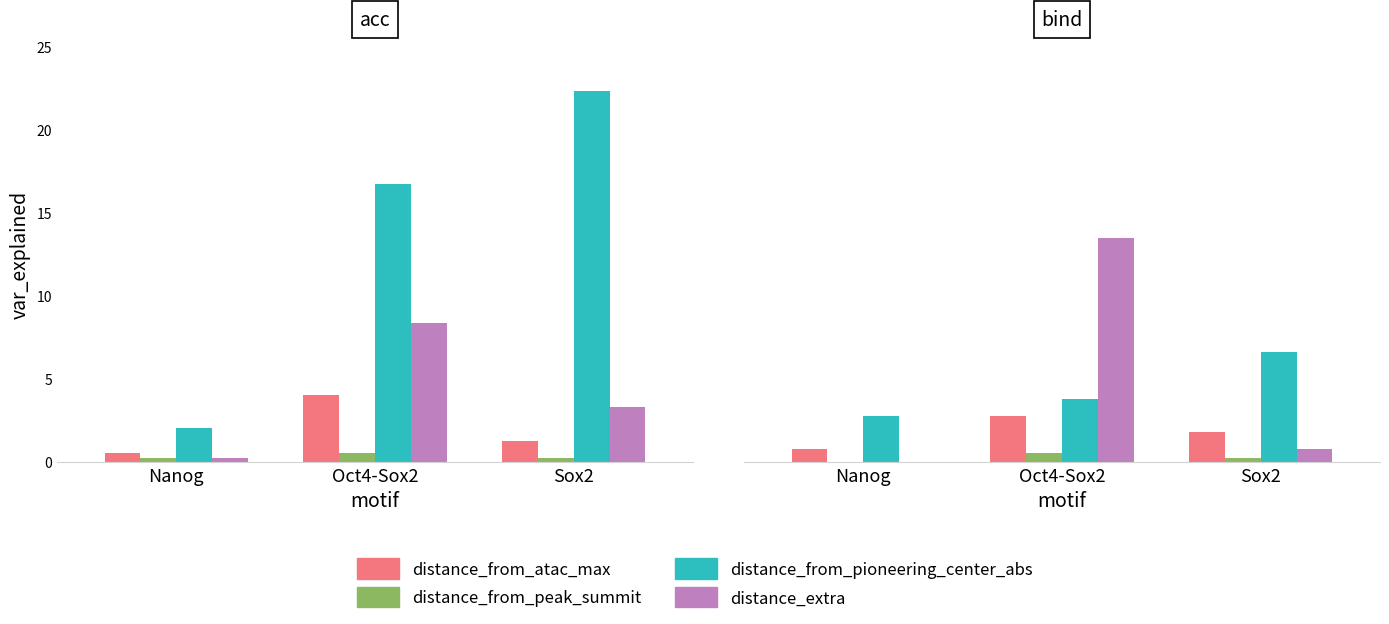

What is the sum of the distance_from_pioneering_center_abs values at Nanog and Sox2?

9.4